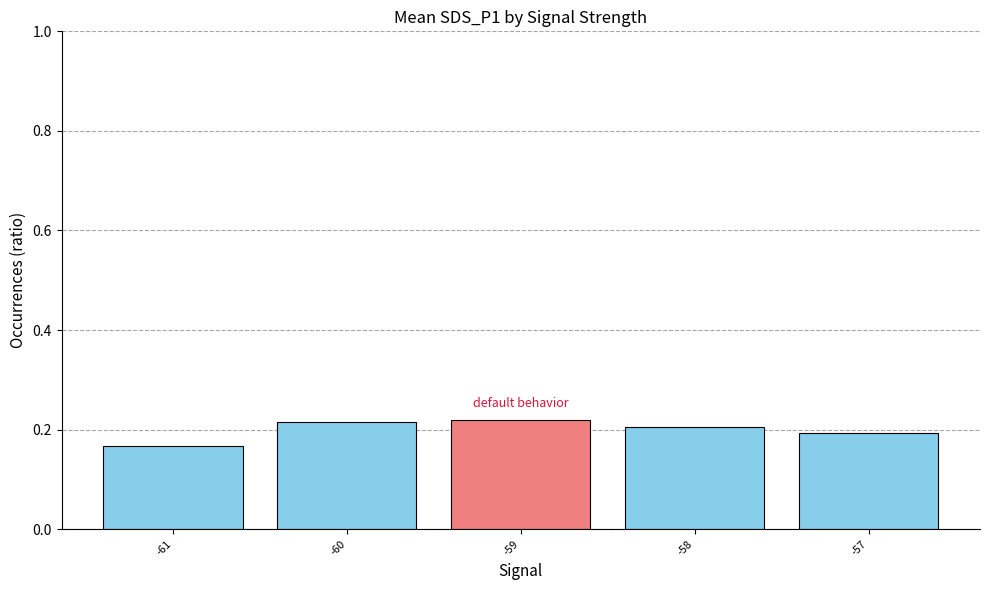

What is the difference between the values at -61 and -59?

0.1